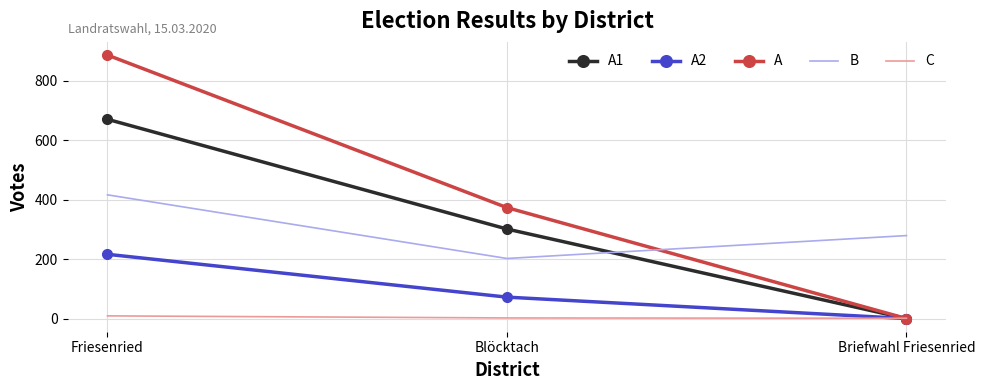

At how many categories does at least one series exceed 474?

1